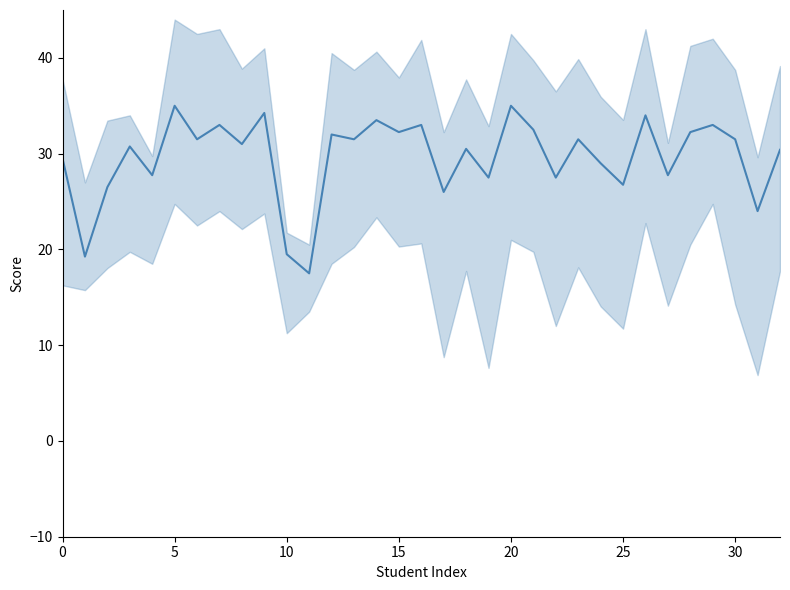

What is the smallest value displayed?

17.5